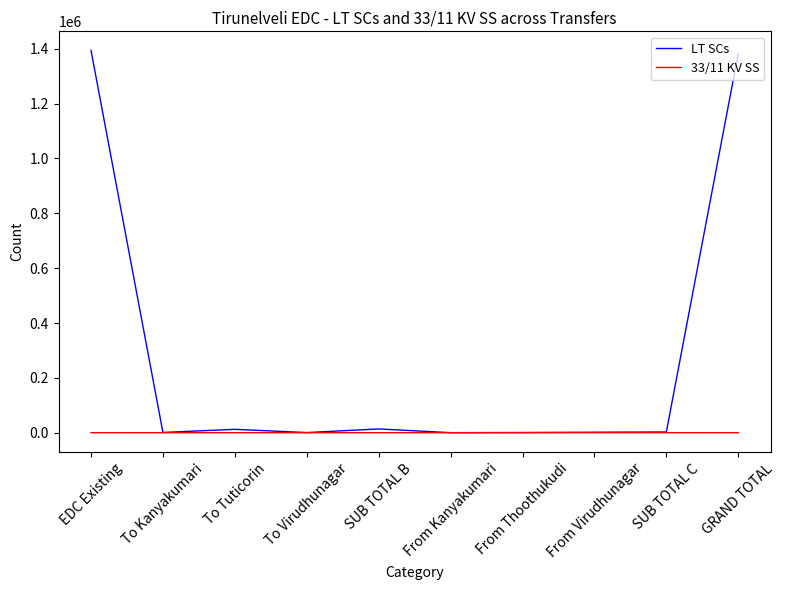

Which series has the largest total across all categories?

LT SCs